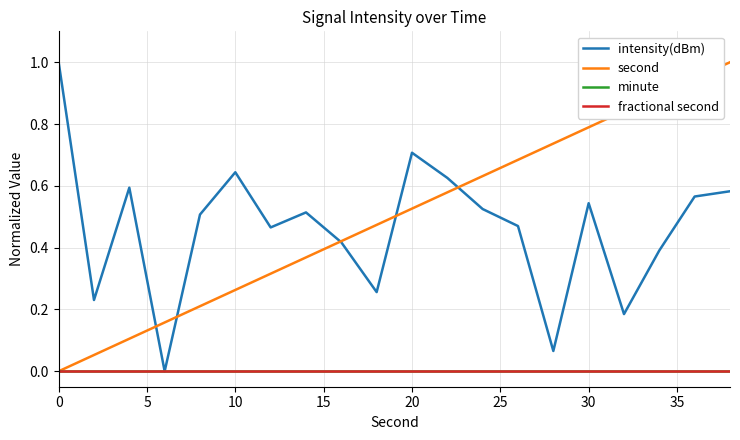

Does the chart display data point markers on the line(s)?

No